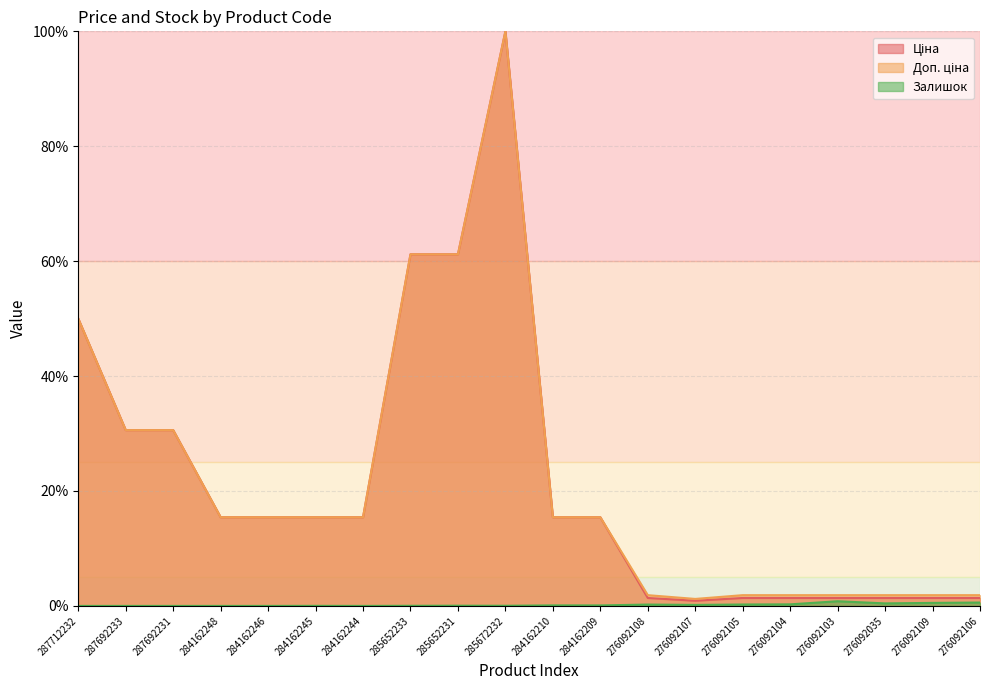

True or false: Доп. ціна and Залишок cross at least once.

False